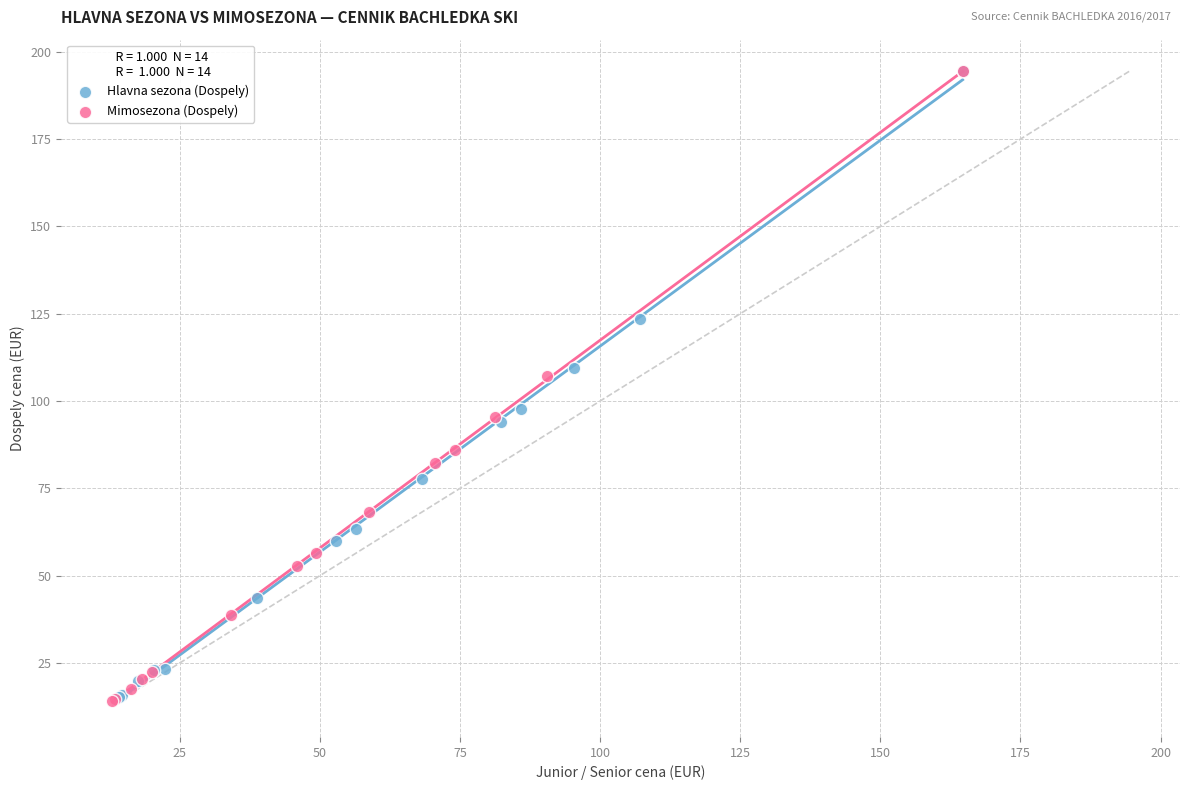

Which series has the widest spread of Y values?

Mimosezona (Dospely)